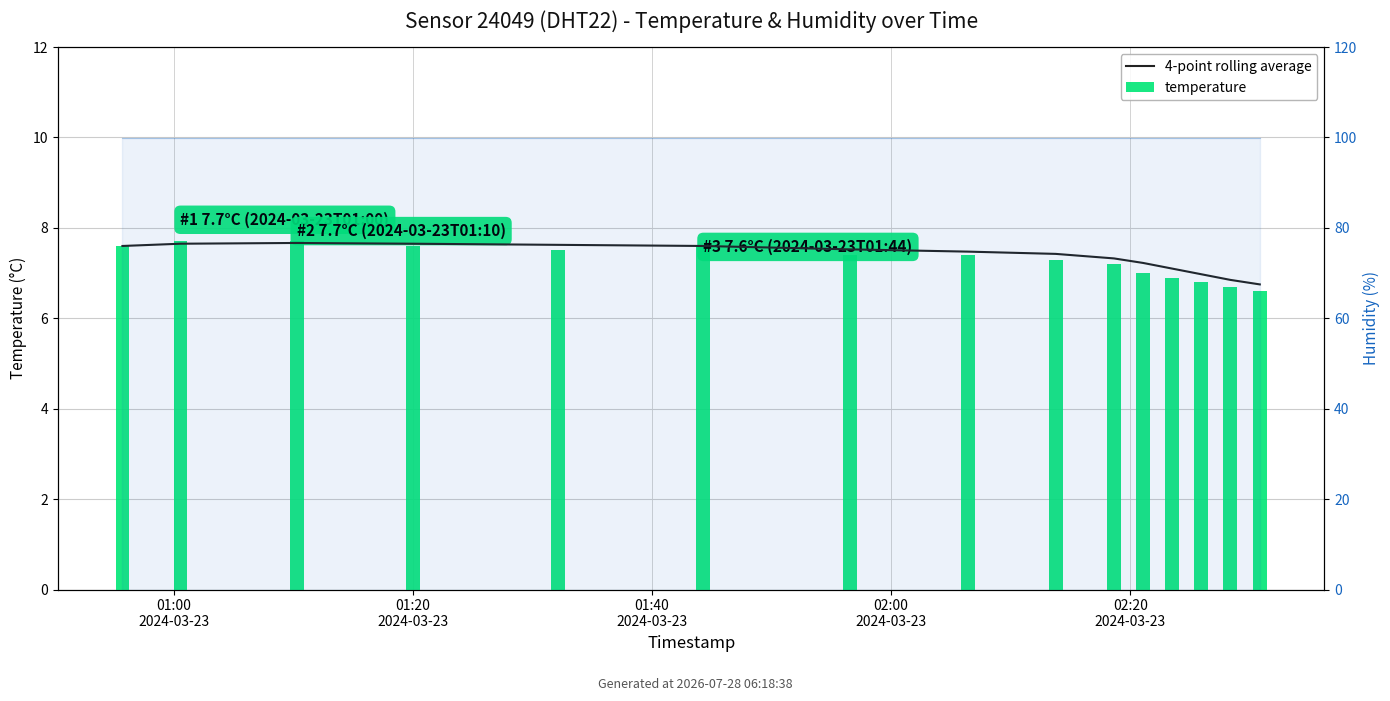

Reading right to left, list all the values displayed in this chart.

4-point rolling average: 6.8	6.8	7.0	7.1	7.2	7.3	7.4	7.5	7.5	7.6	7.6	7.7	7.7	7.7	7.6
temperature: 6.6	6.7	6.8	6.9	7.0	7.2	7.3	7.4	7.4	7.6	7.5	7.6	7.7	7.7	7.6
humidity line: 99.9	99.9	99.9	99.9	99.9	99.9	99.9	99.9	99.9	99.9	99.9	99.9	99.9	99.9	99.9